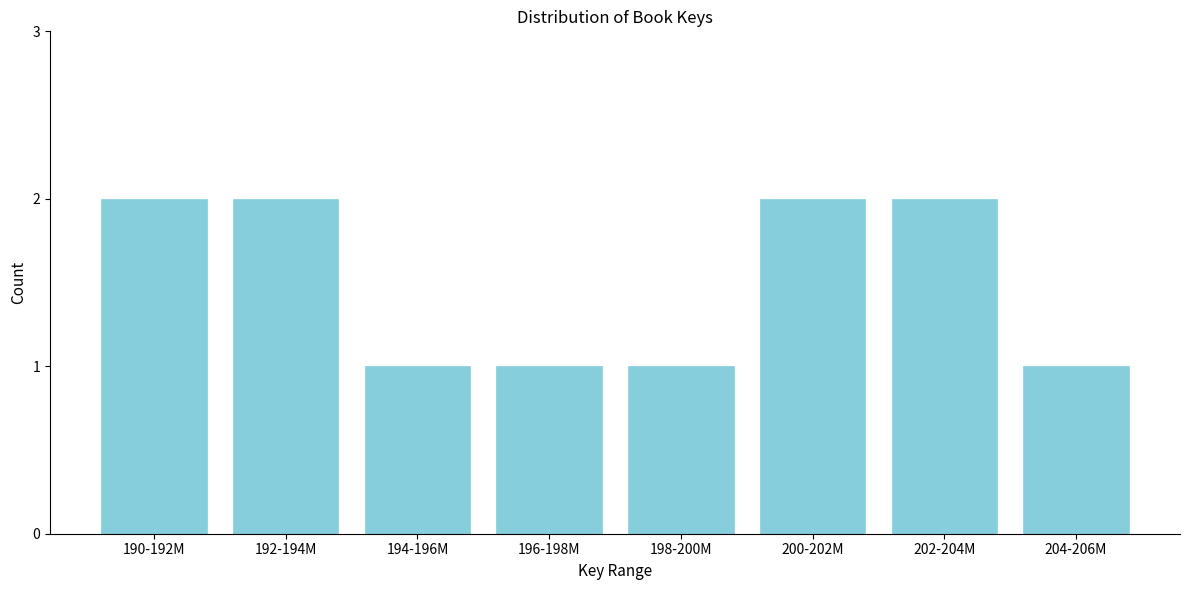

Reading left to right, what are all the values shown in this chart?

2	2	1	1	1	2	2	1